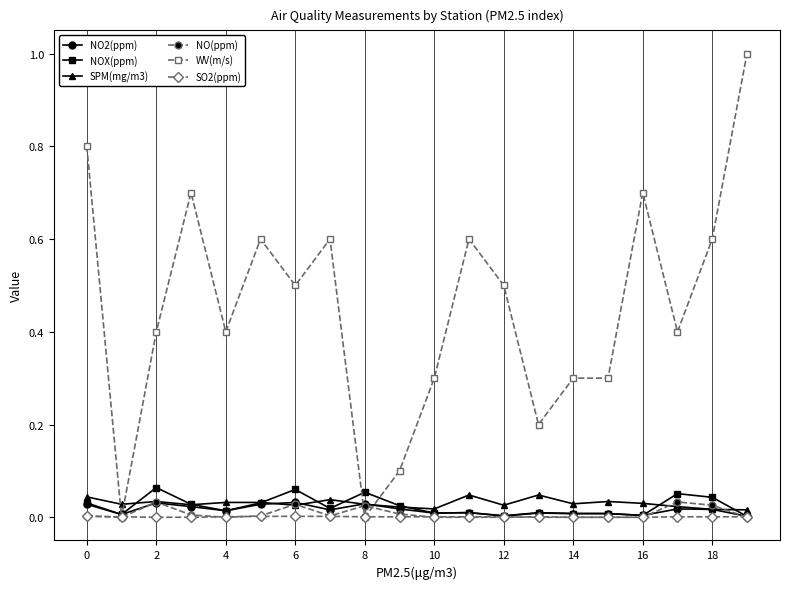

What are all the series names shown in the legend?

NO2(ppm), NOX(ppm), SPM(mg/m3), NO(ppm), WV(m/s), SO2(ppm)